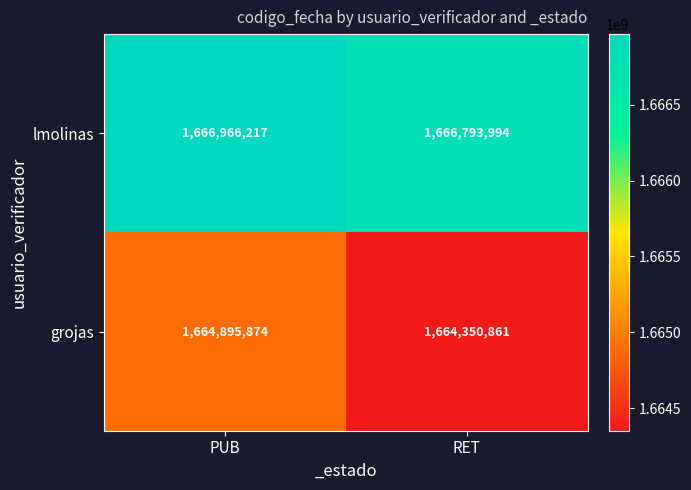

Which label corresponds to the smallest value in the chart?

RET